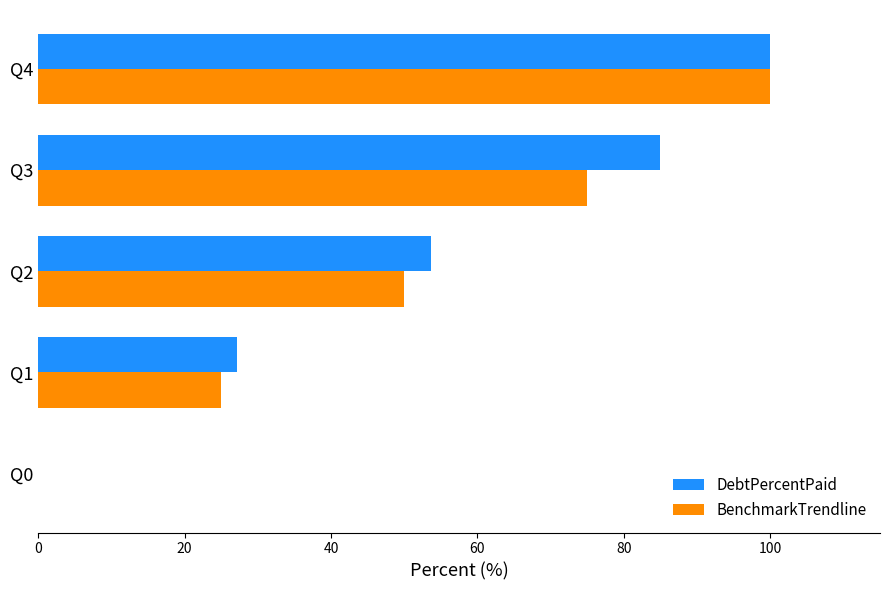

What is the maximum value shown in the chart?

100.0